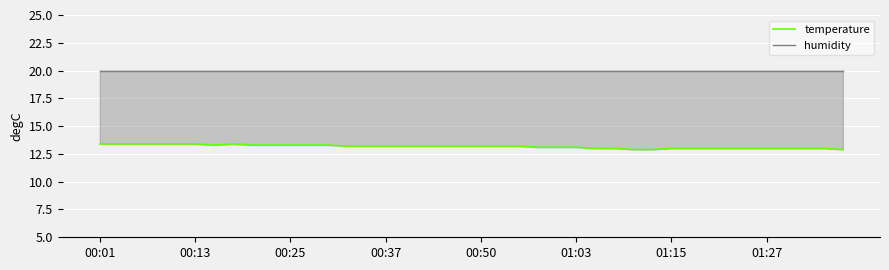

What are all the series names shown in the legend?

temperature, humidity